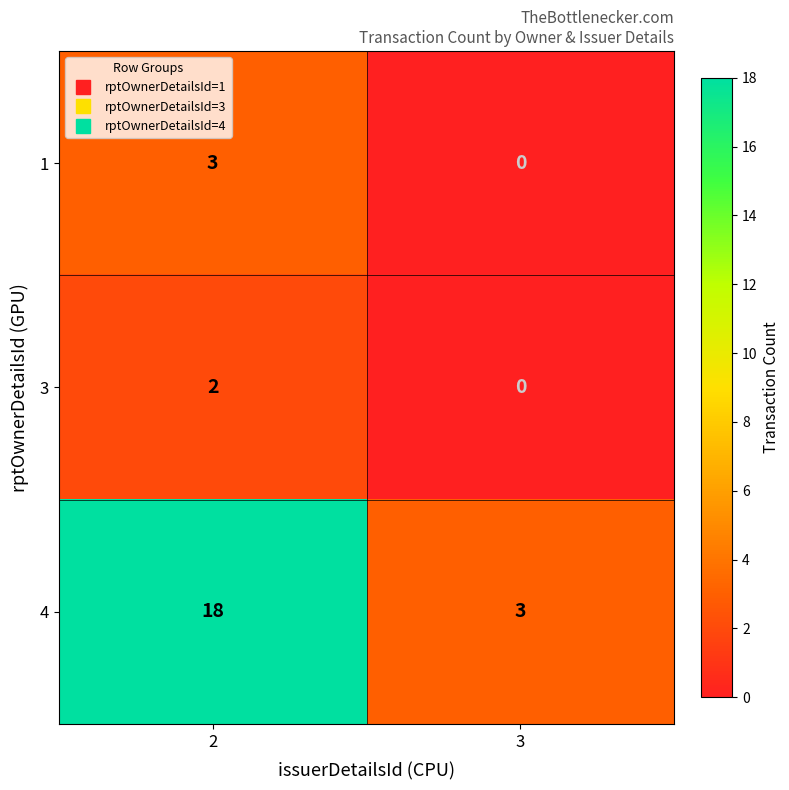

Reading left to right, what are all the values shown in this chart?

1: 2=3	3=0
3: 2=2	3=0
4: 2=18	3=3